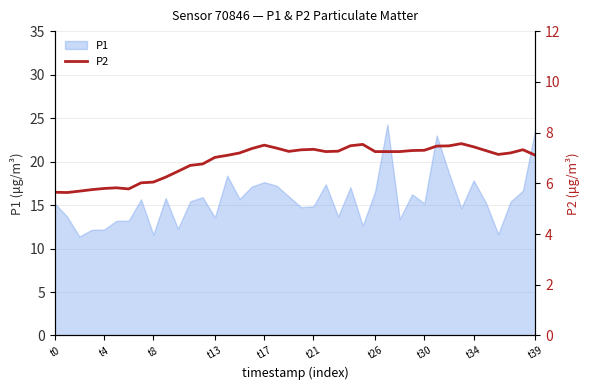

What is the maximum value for P1?

24.3